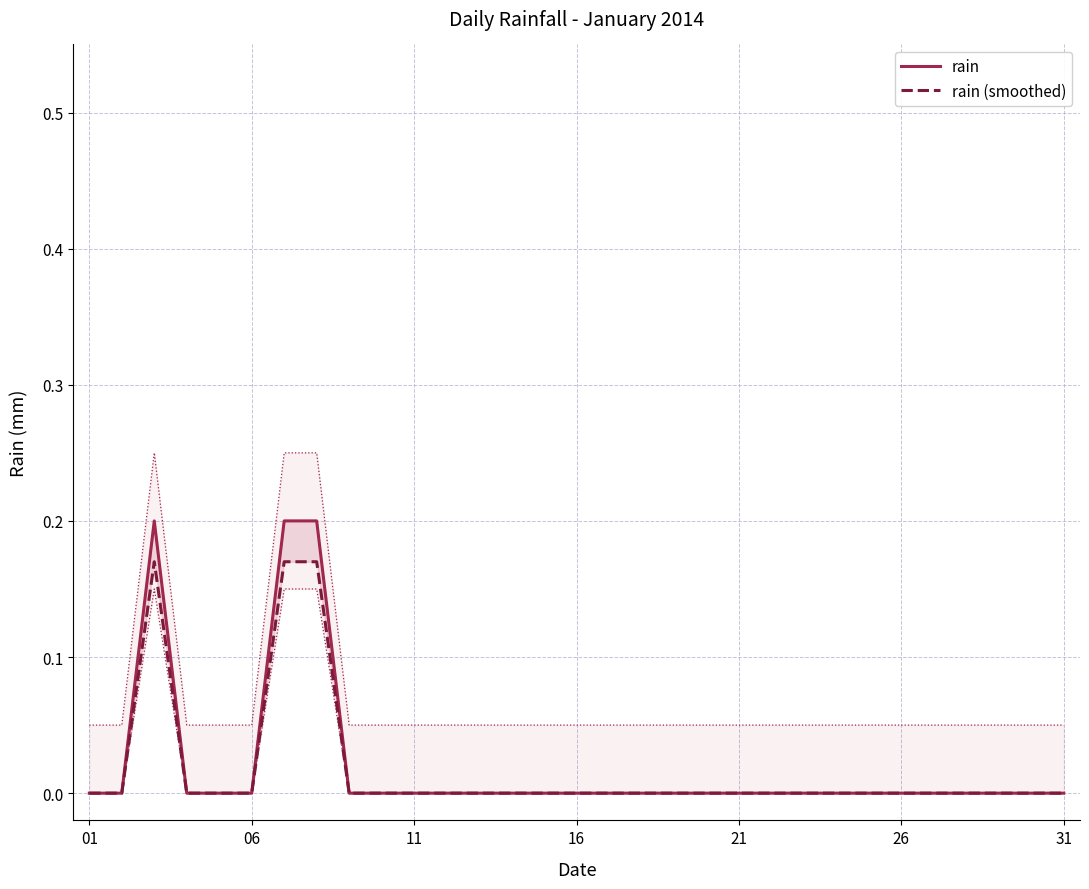

How many data points in rain (smoothed) are above 0?

3